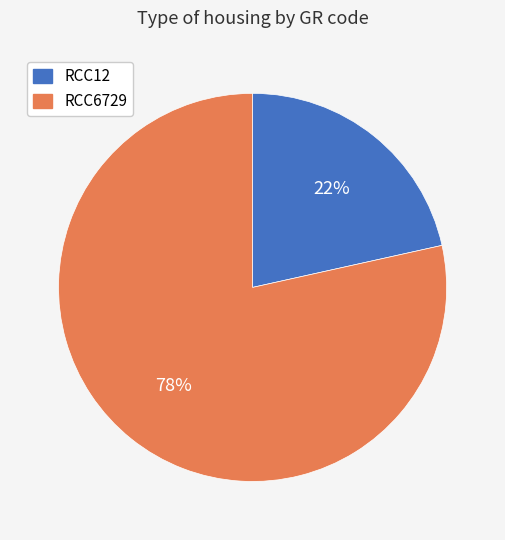

Is it true that RCC6729 is 78% of the pie?

True